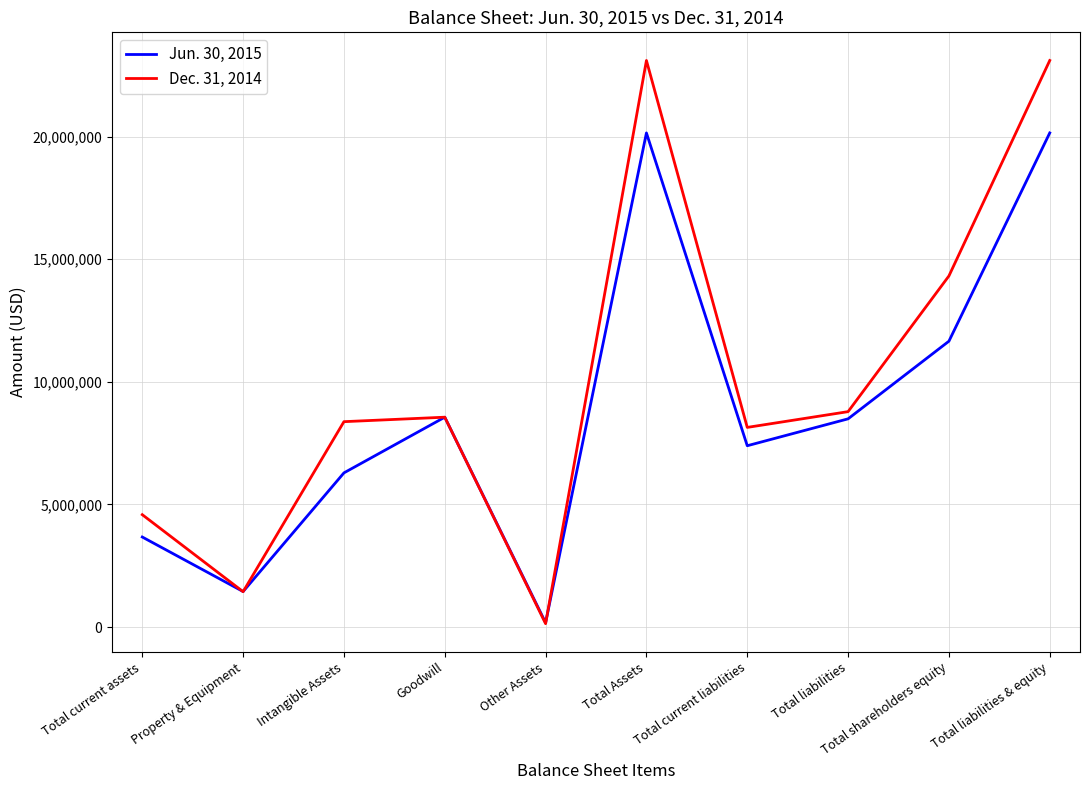

What is the spread (max minus min) of values at Total shareholders equity?

2660919